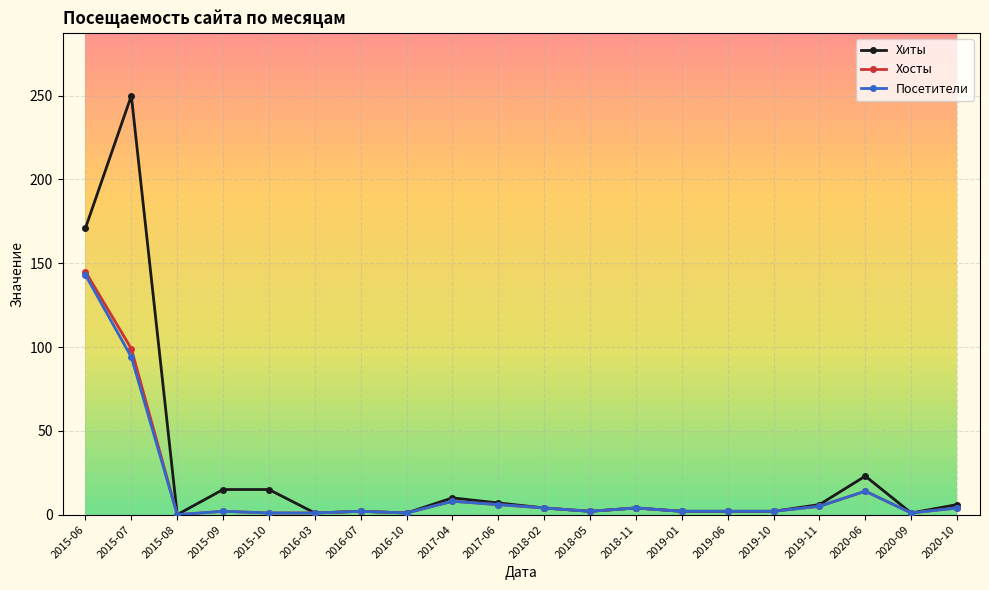

Which series has the largest range (max minus min)?

Хиты